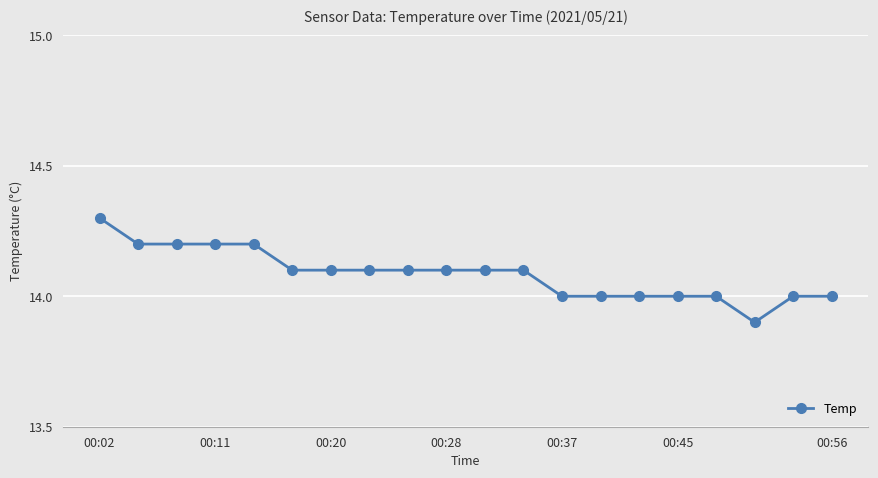

What is the minimum value shown in the chart?

13.9